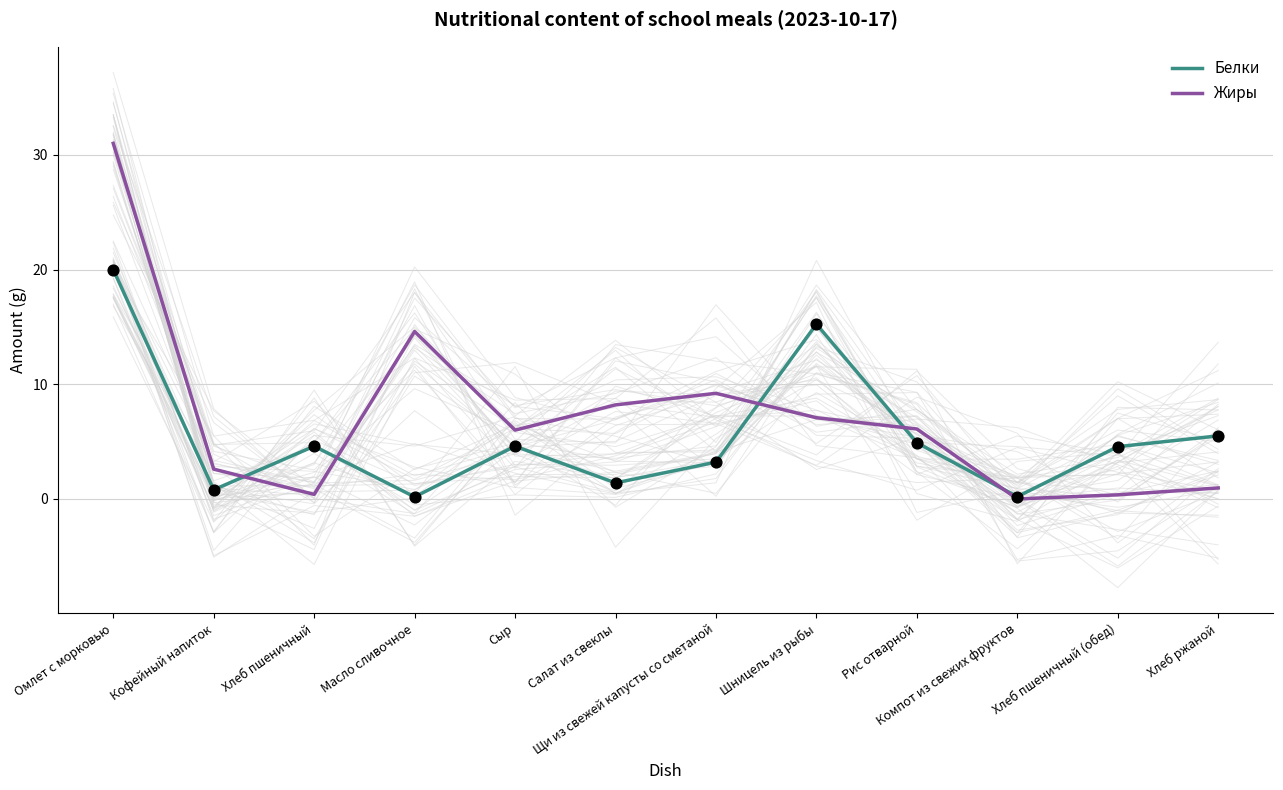

Which series reaches the maximum Y coordinate?

Жиры